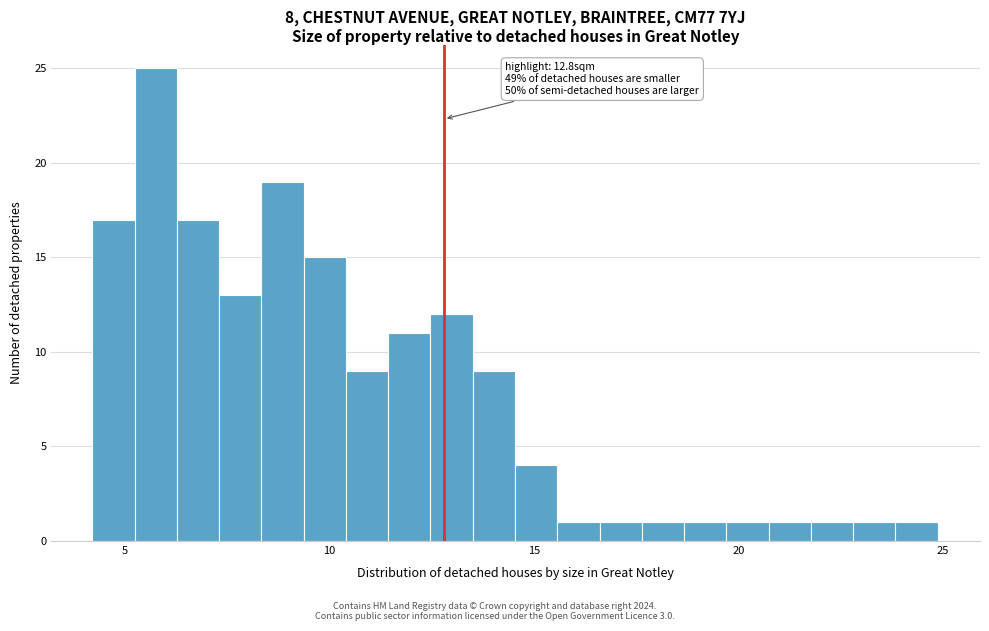

Read against the x-axis, roughly where is the centre of the tallest bar?

6.0